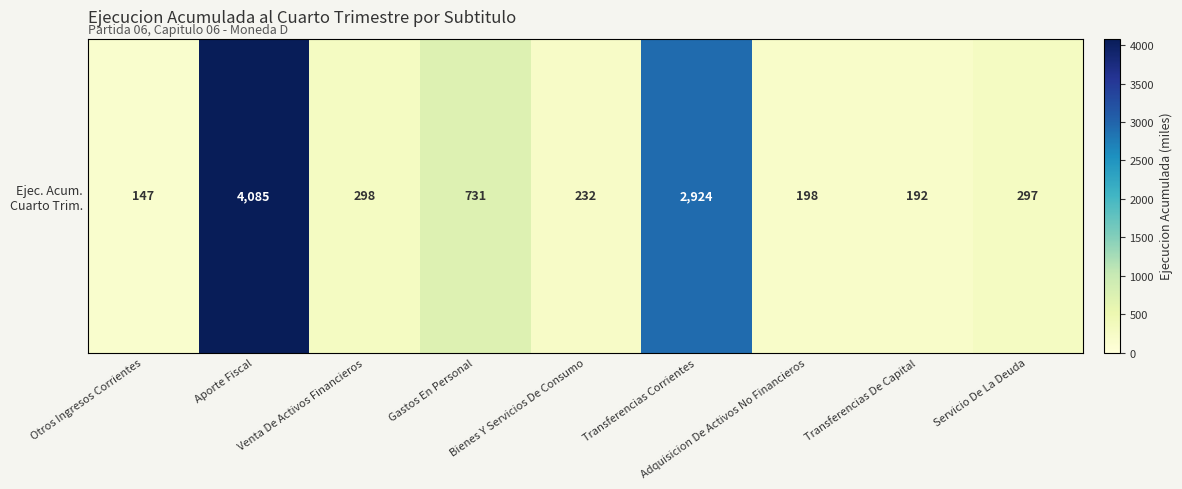

What is the difference between the maximum and minimum values?

3938